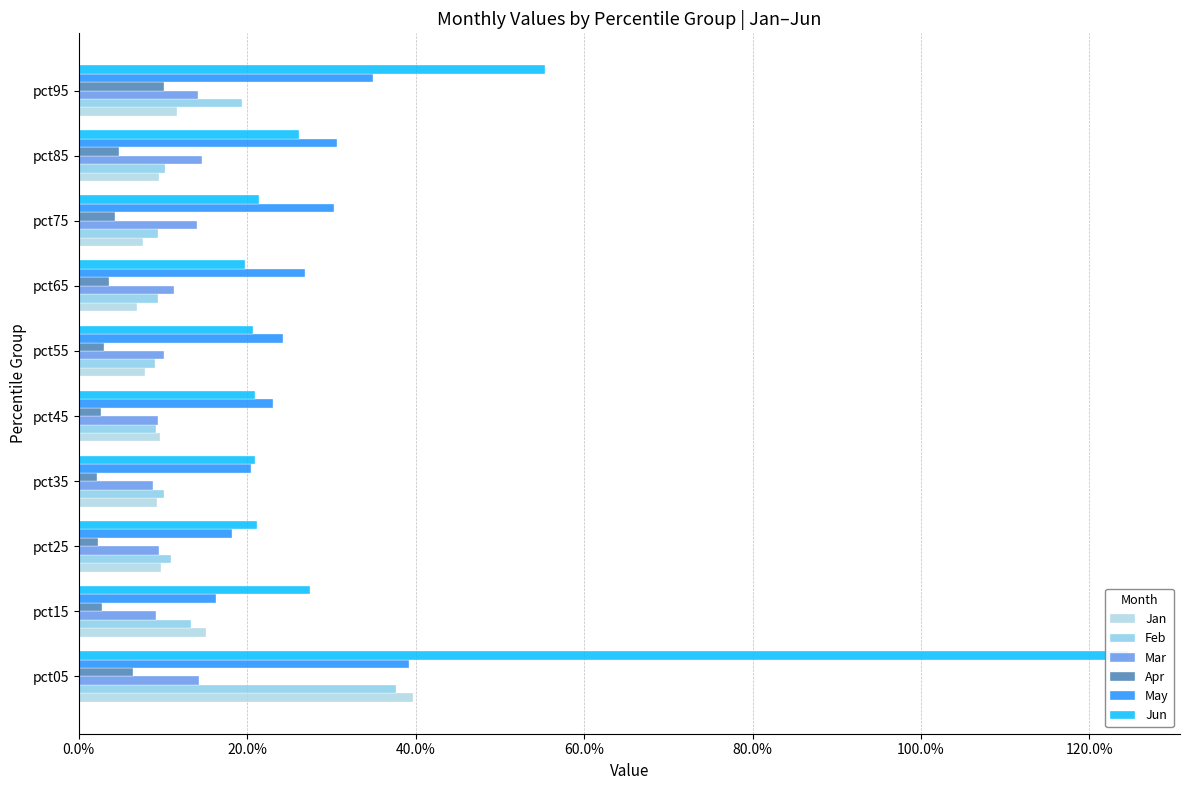

What are all the series names shown in the legend?

Jan, Feb, Mar, Apr, May, Jun